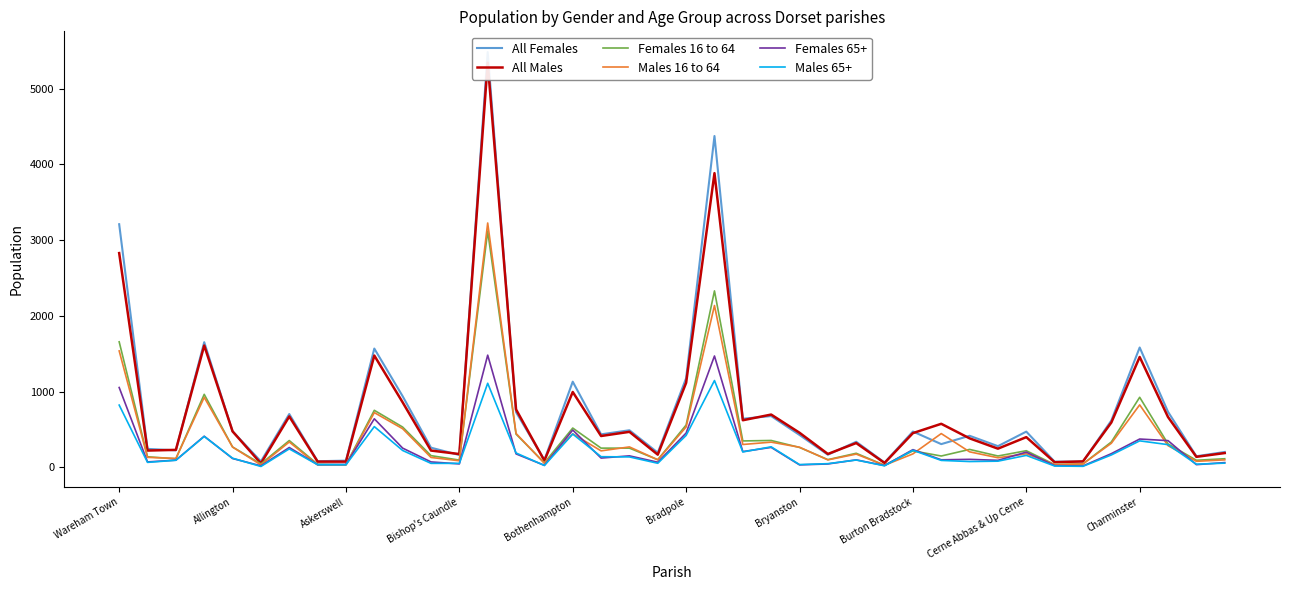

Count the number of data series in this chart.

6